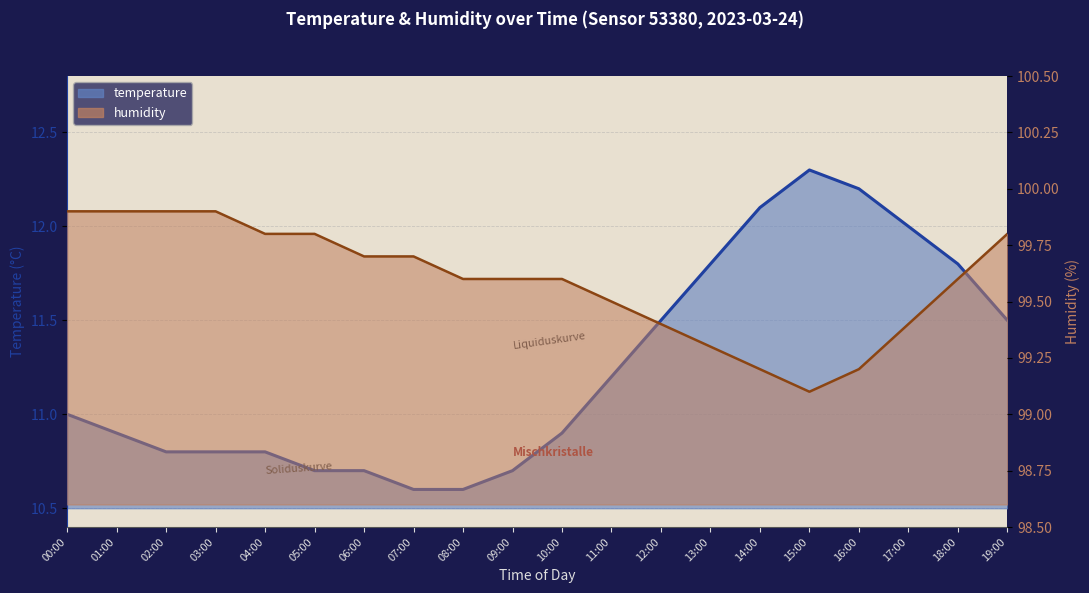

Which series has the largest total across all categories?

humidity